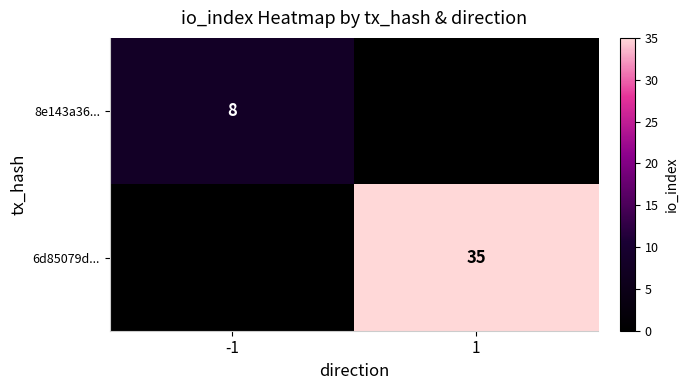

Is it true that 6d85079d... equals 35 at 1?

True